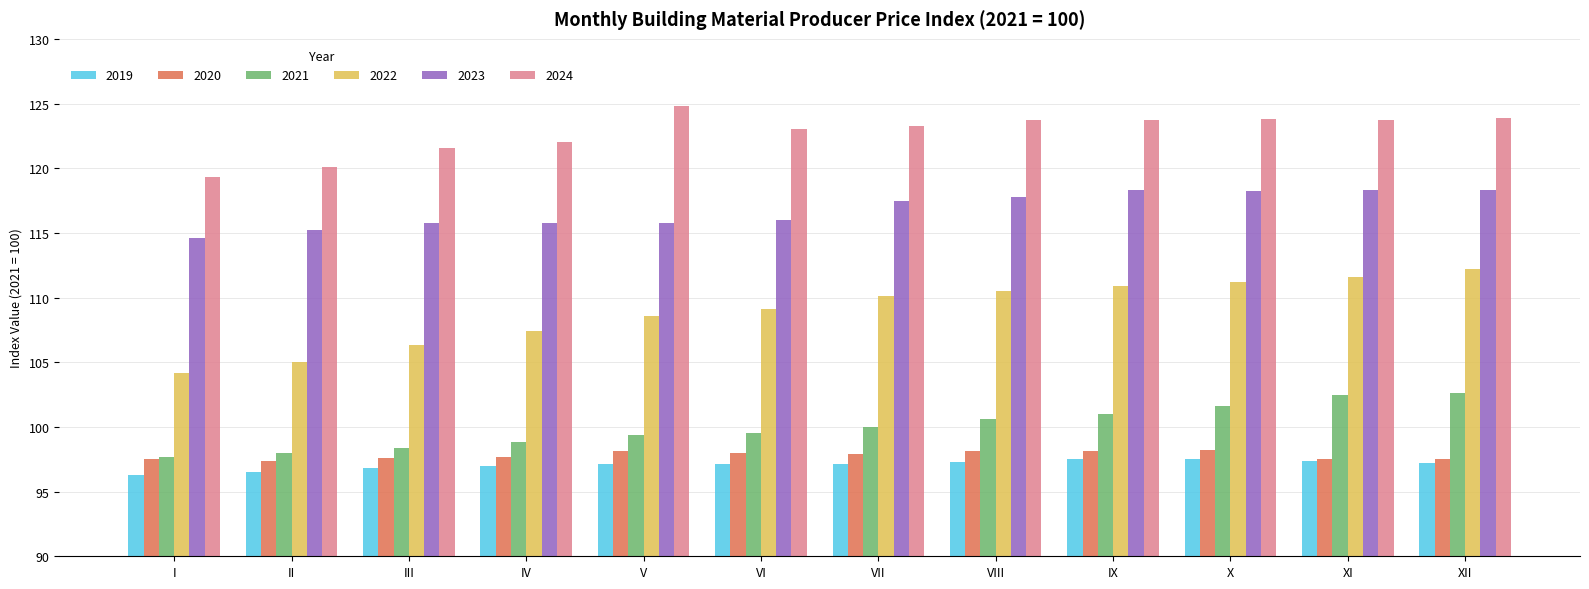

Which series has the largest range (max minus min)?

2022